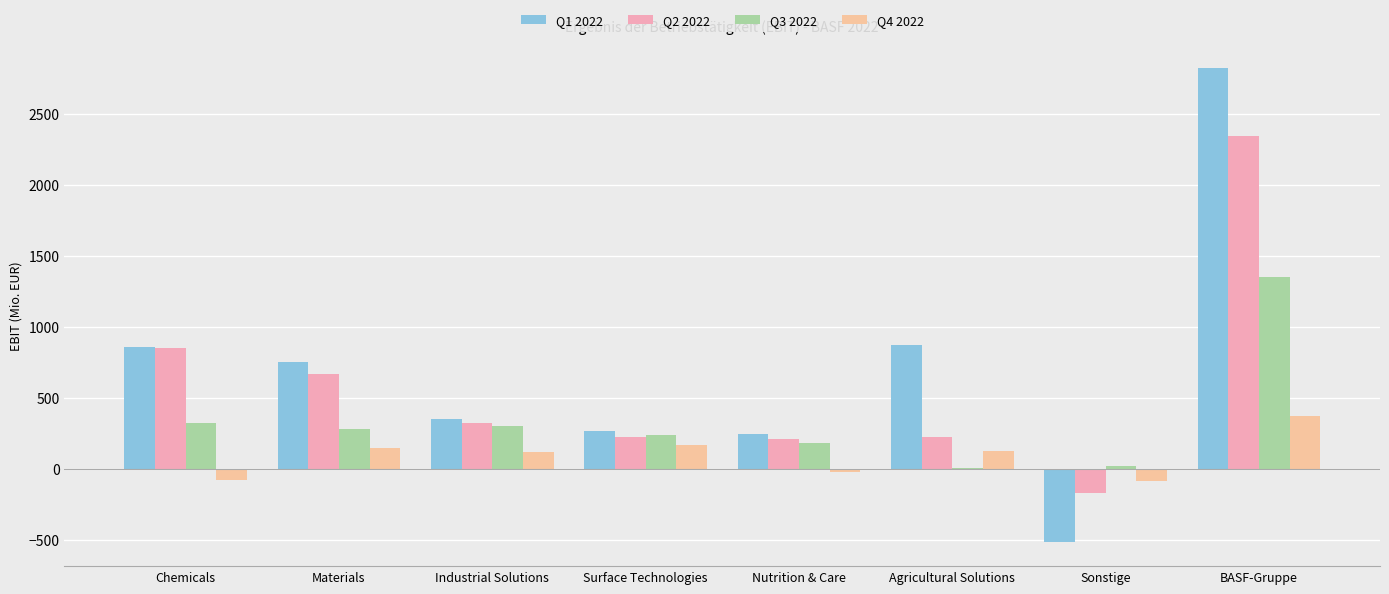

What is the maximum value for Q2 2022?

2339